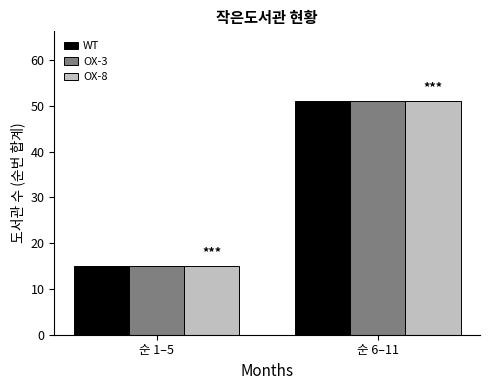

What is the difference between the maximum and minimum values in the OX-3 series?

36